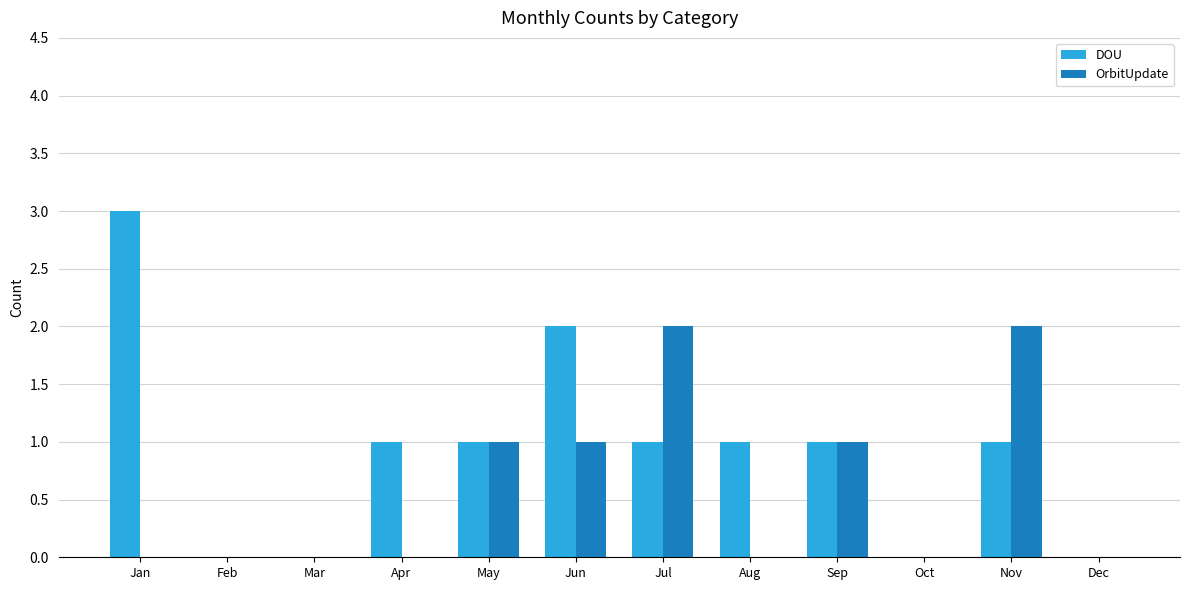

The OrbitUpdate series shows 0 at Aug. True or false?

True